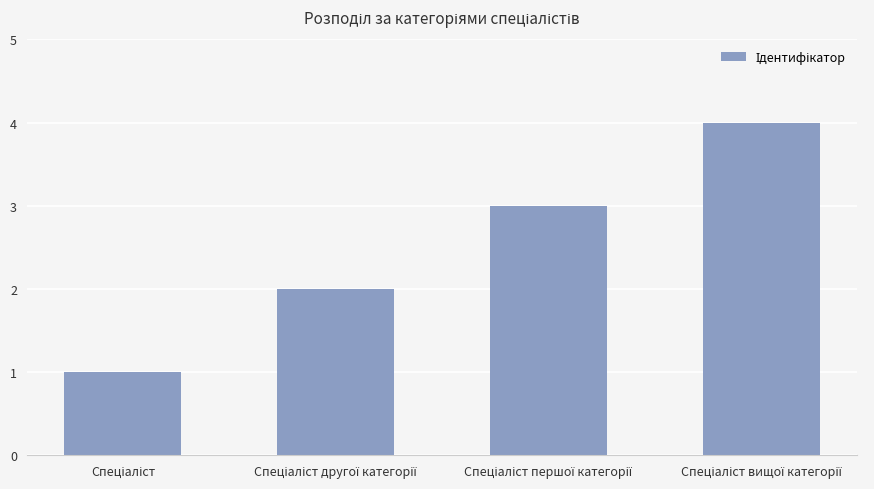

What is the greatest value displayed?

4